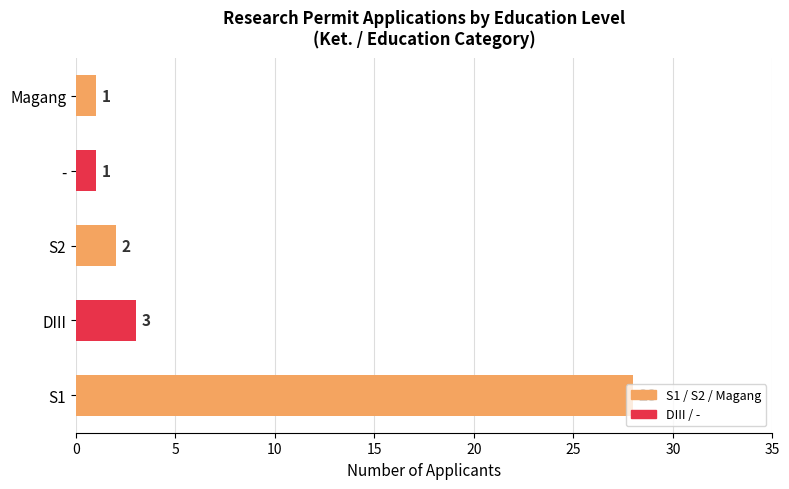

Which category has the highest value across all series?

S1